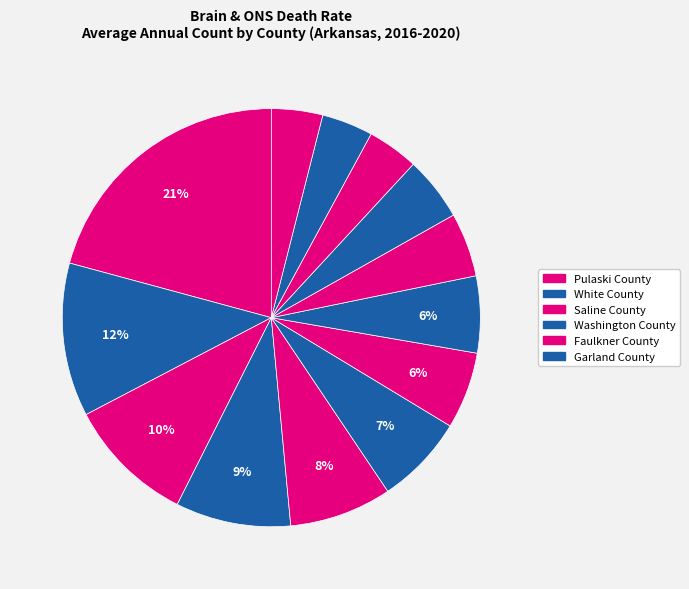

How many slices are in this pie chart?

13